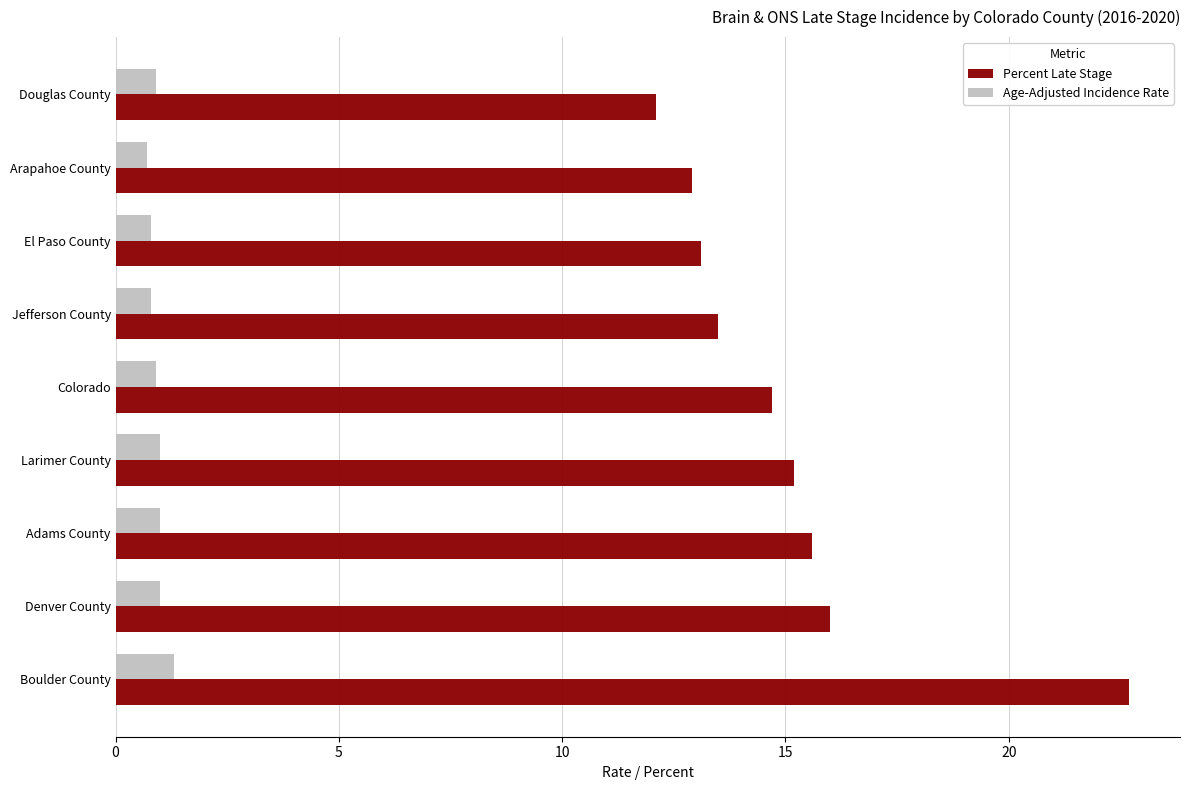

What is the total value across all series at Adams County?

16.6